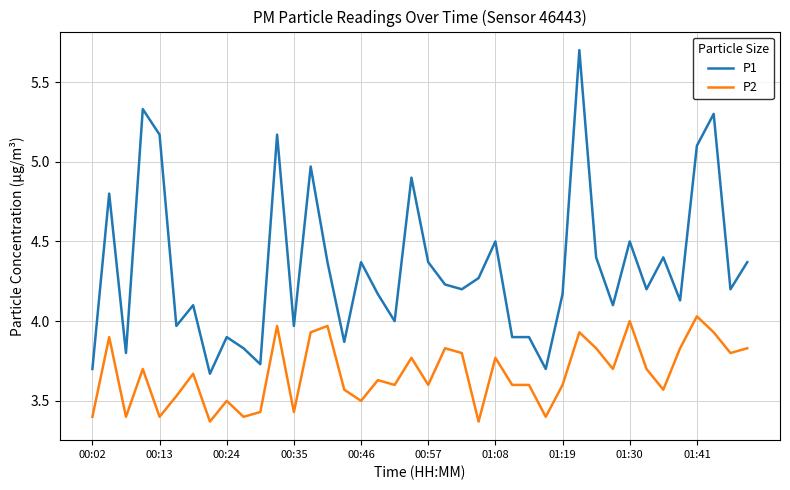

What are all the series names shown in the legend?

P1, P2